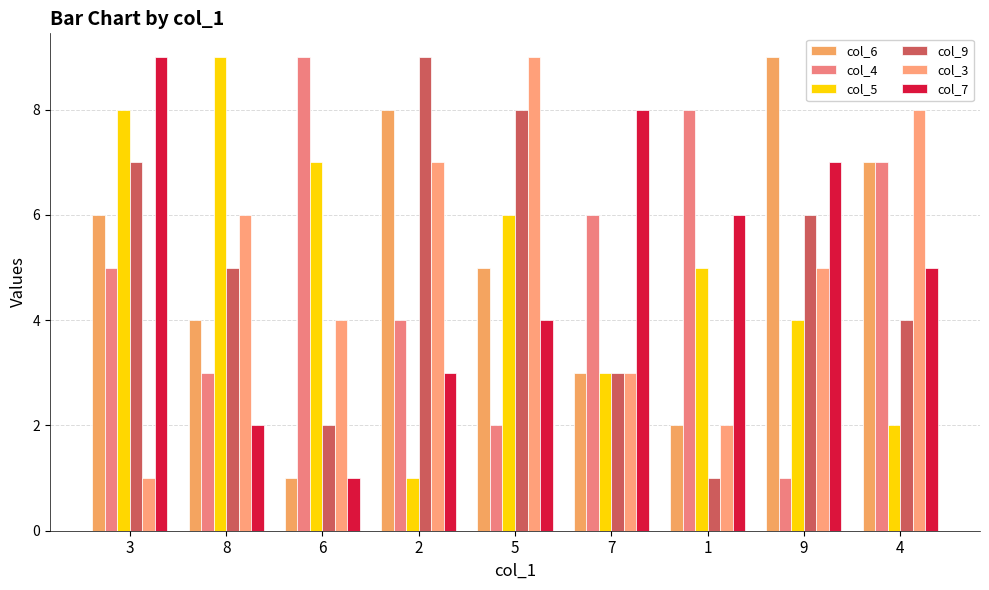

At which label does col_9 first exceed 5?

3